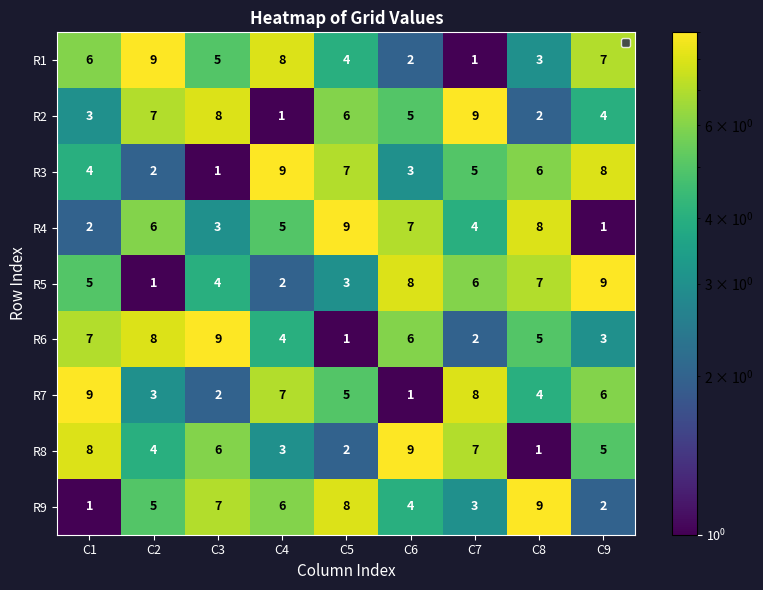

At which label does R2 first exceed 5?

C2